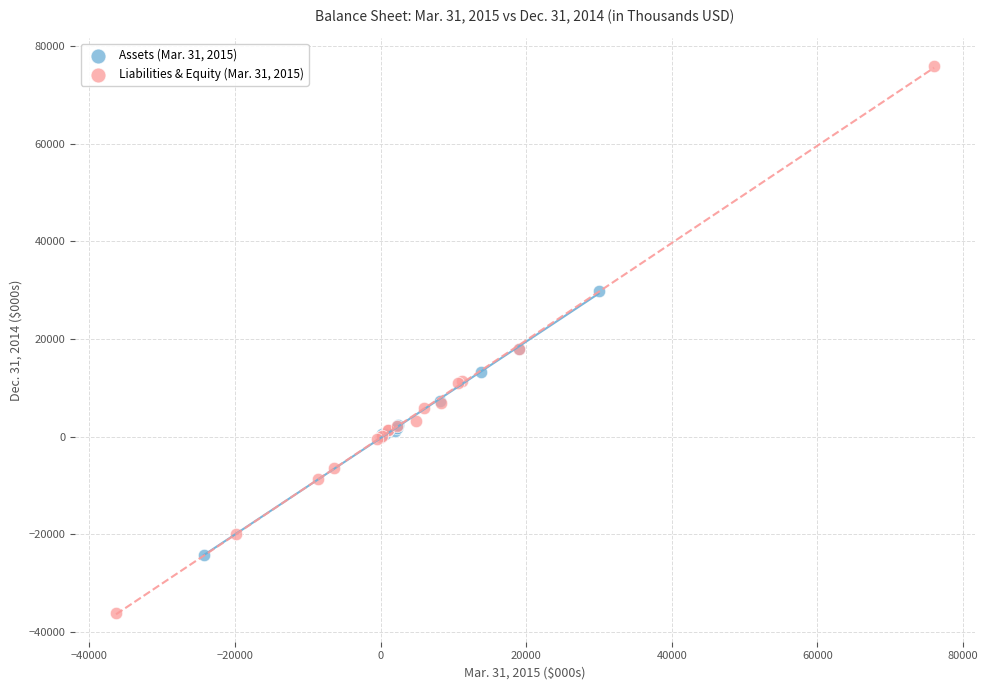

Which series has the widest spread of Y values?

Liabilities & Equity (Mar. 31, 2015)